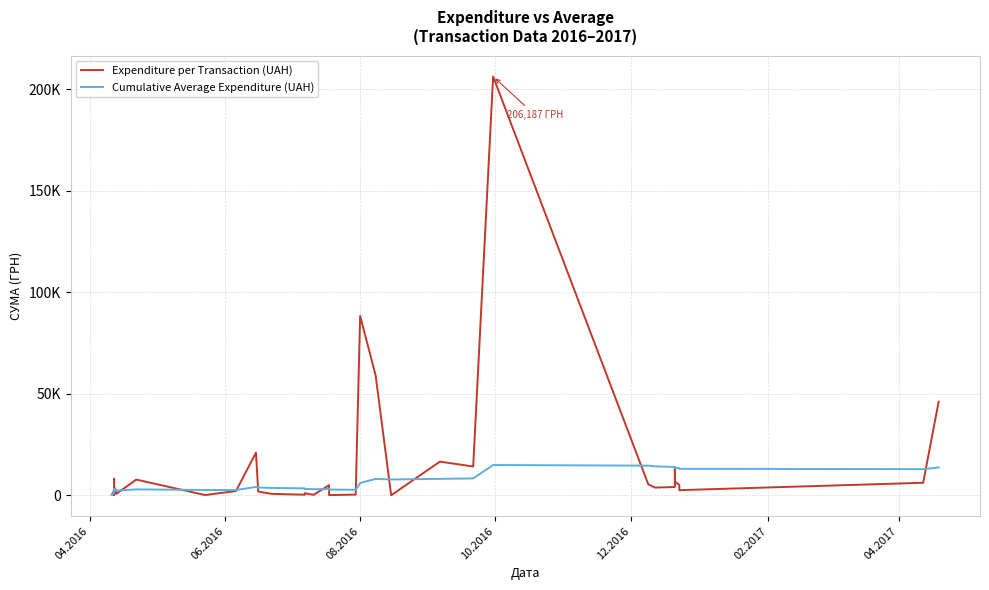

Is it true that Cumulative Average Expenditure (UAH) equals 336.7 at 06.2016?

False